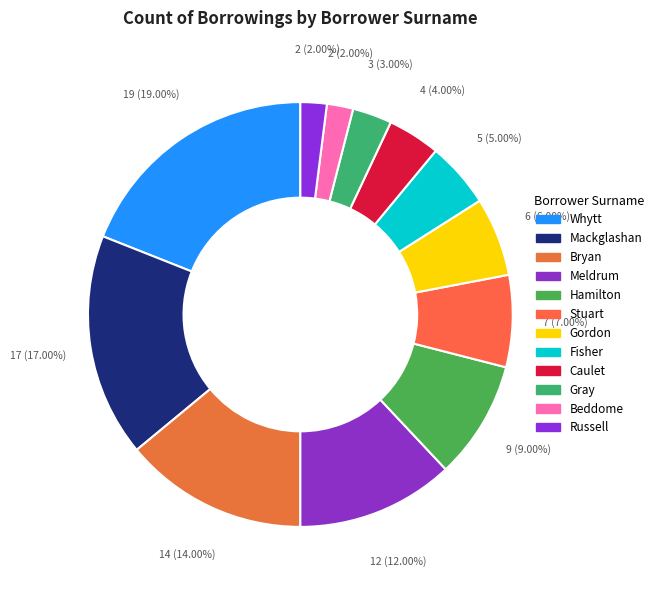

How many slices are in this pie chart?

12